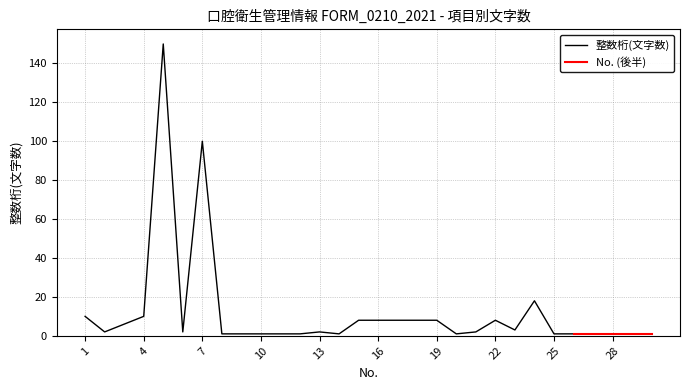

Rank the categories by value from lowest to highest.

8, 9, 10, 11, 12, 14, 20, 25, 26, 27, 28, 29, 30, 2, 6, 13, 21, 23, 3, 15, 16, 17, 18, 19, 22, 1, 4, 24, 7, 5